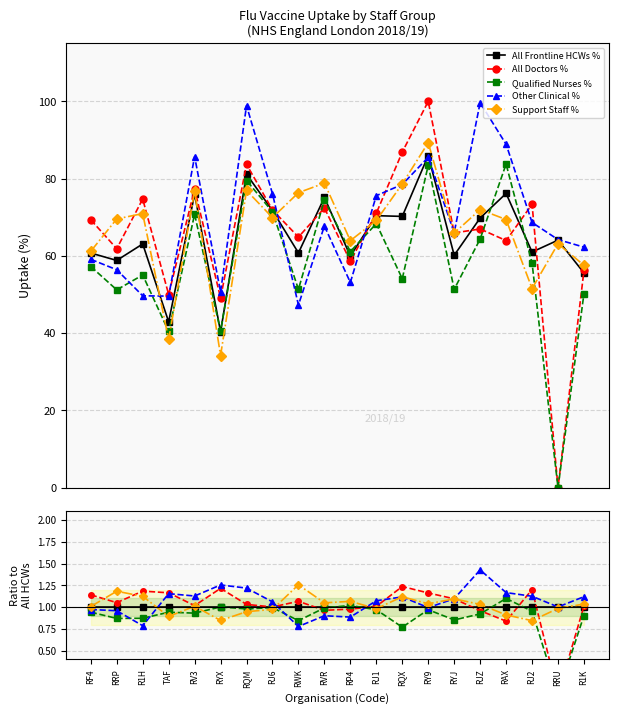

Is it true that Other Clinical % equals 1.1 at R1K?

True